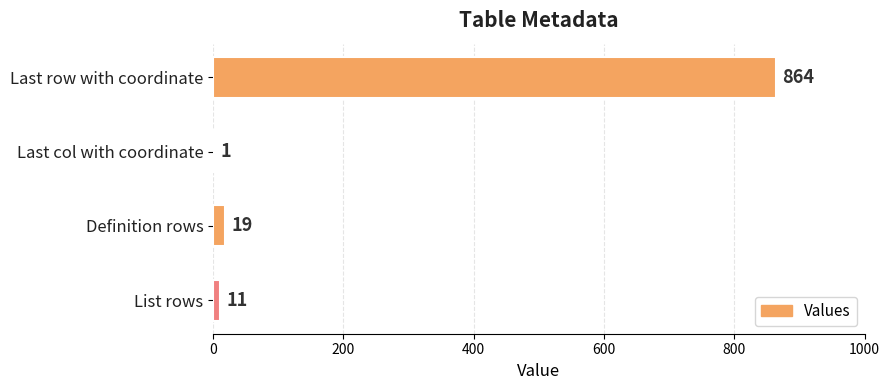

Reading bottom to top, extract all data points from this chart.

List rows=11	Definition rows=19	Last col with coordinate=1	Last row with coordinate=864